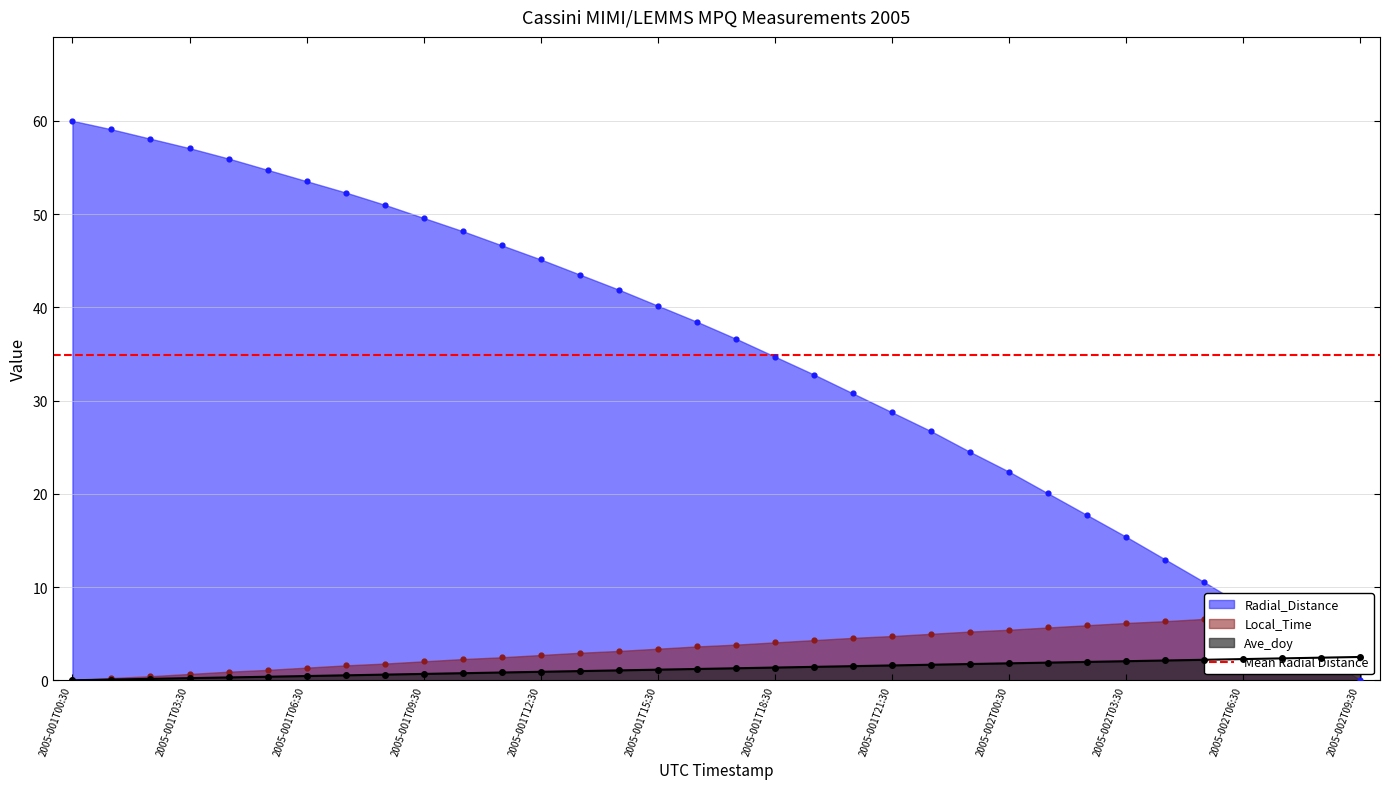

Which series has the largest total across all categories?

Radial_Distance